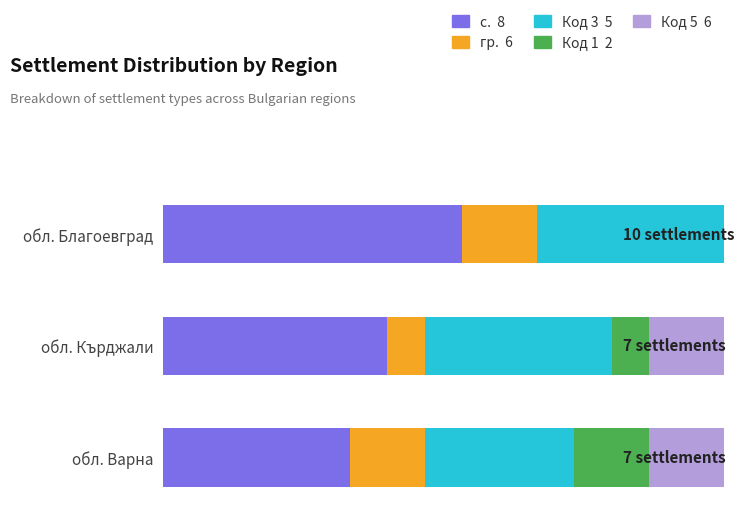

At which category is the sum across all series the highest?

обл. Благоевград